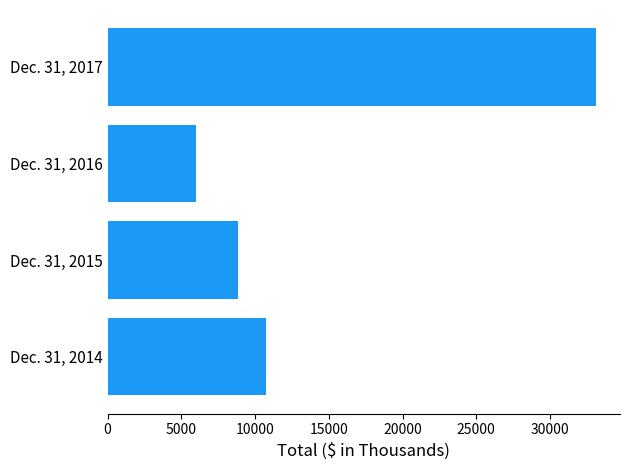

Rank the categories by value from highest to lowest.

Dec. 31, 2017, Dec. 31, 2014, Dec. 31, 2015, Dec. 31, 2016